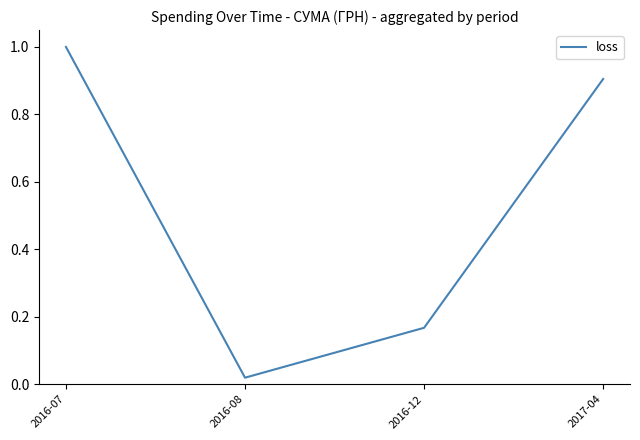

Between 2016-12 and 2016-07, which is larger?

2016-07